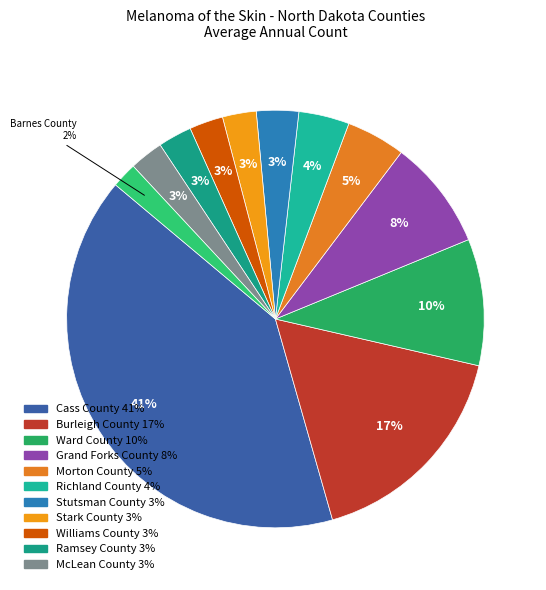

How many slices are in this pie chart?

12